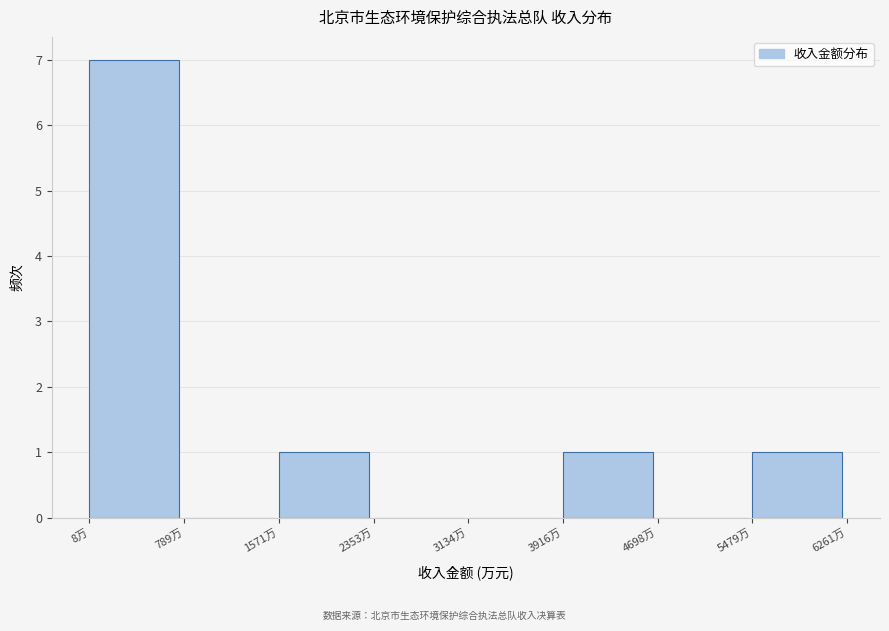

How tall is the bar that spans 5500 to 6300 on the x-axis? Neither the bar edges nor the heights are printed on the chart, so give them approximately, as read against the axes.

1